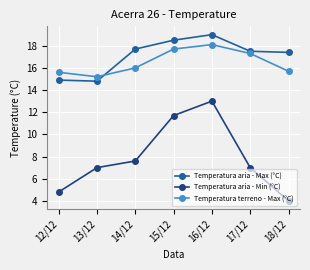

At 17/12, list the series in order from largest to smallest.

Temperatura aria - Max (°C), Temperatura terreno - Max (°C), Temperatura aria - Min (°C)